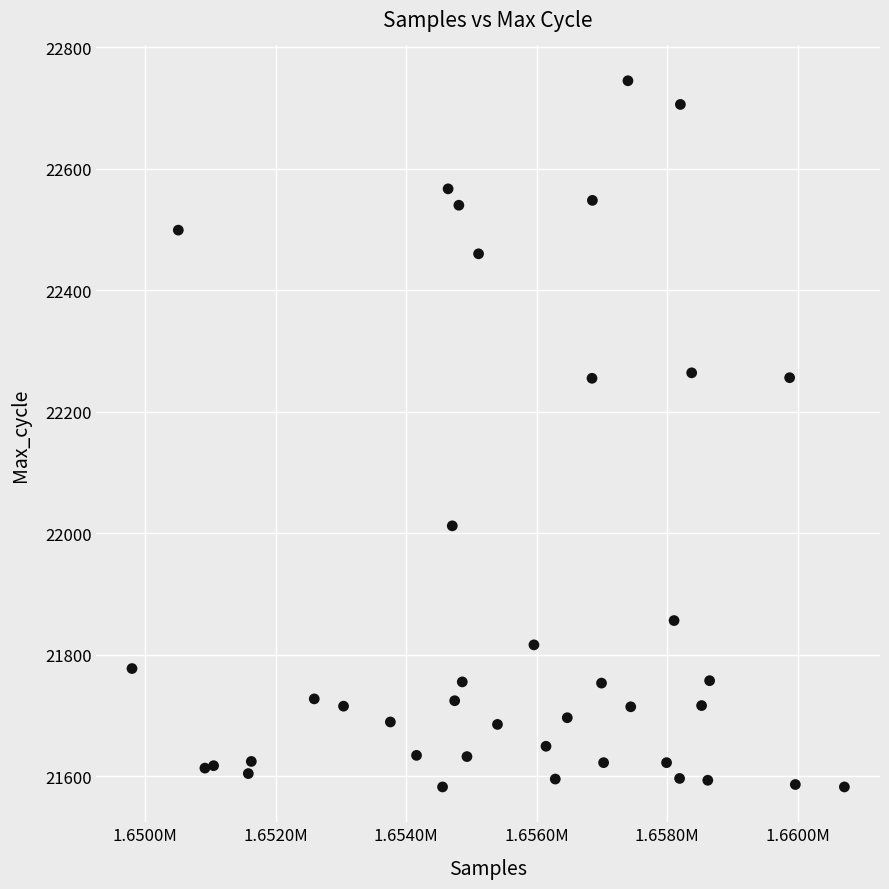

What is the range of Y values (max minus min)?

1163